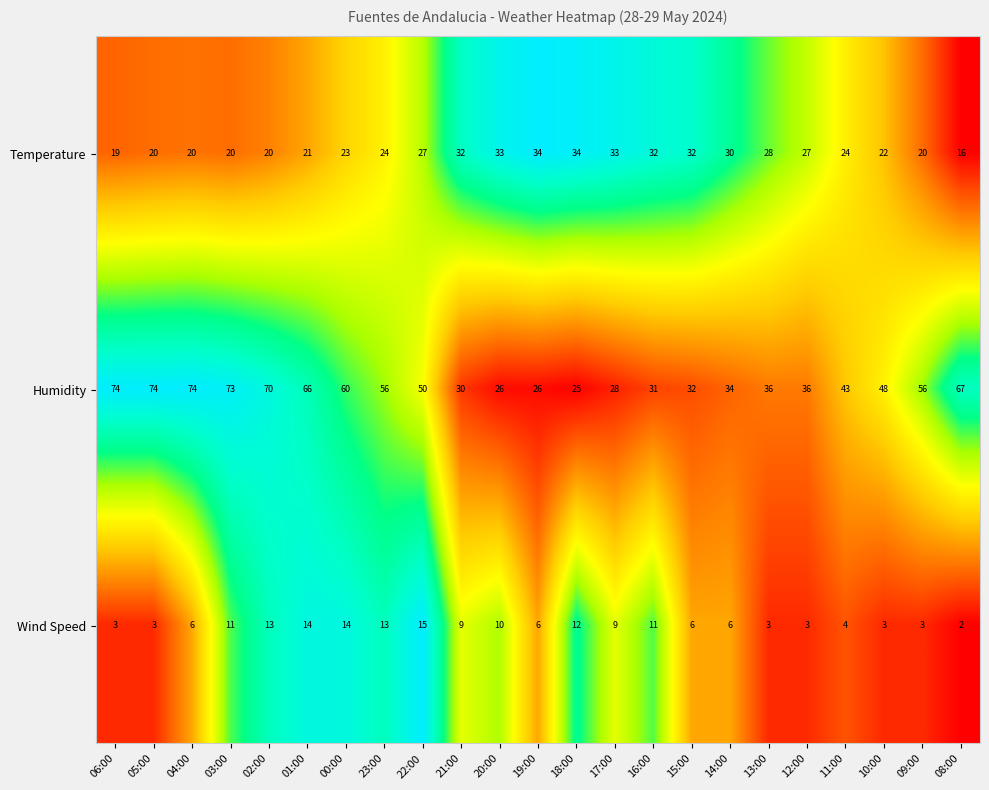

Where does the Humidity series first go above 48?

06:00